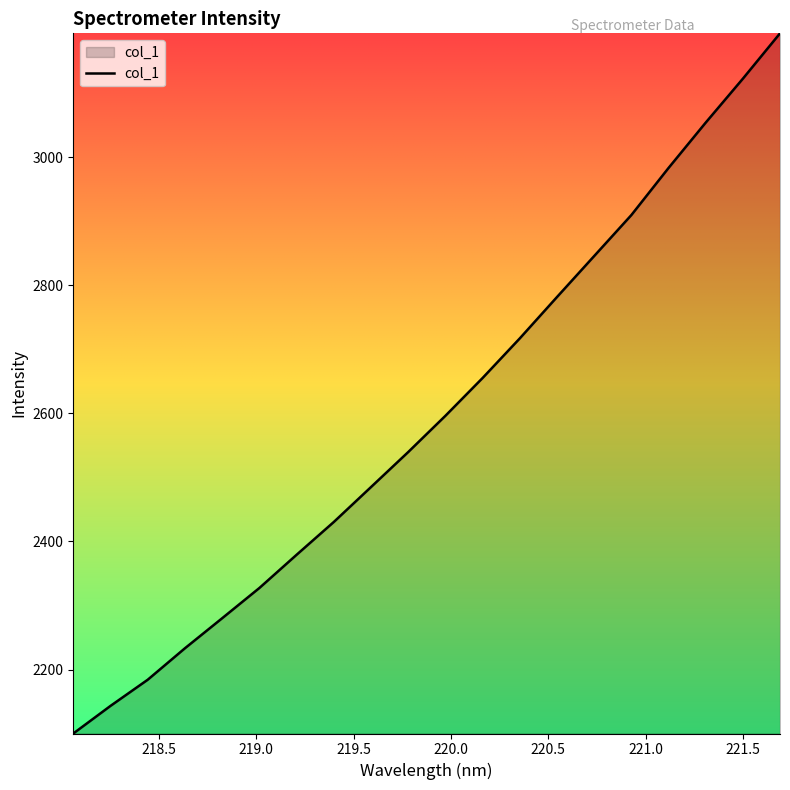

What is the smallest value displayed?

2100.3